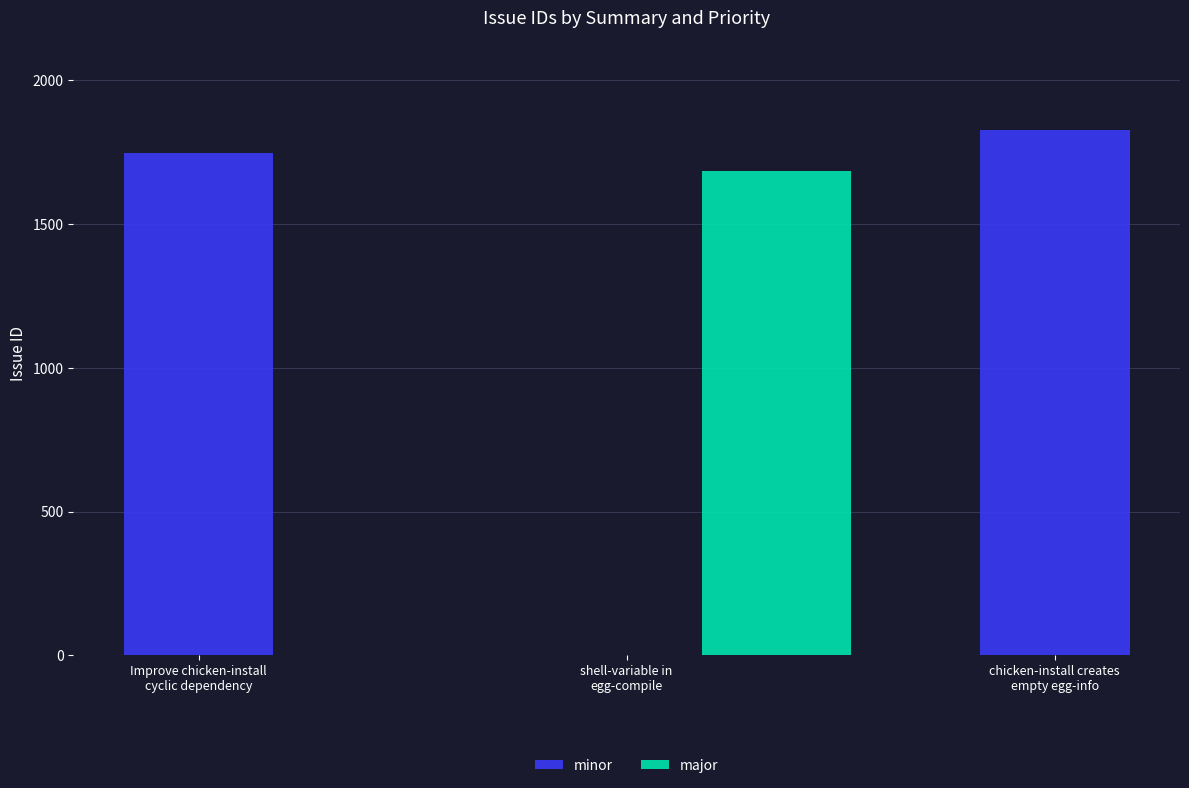

Is it true that the value at Improve chicken-install
cyclic dependency is 2649?

False